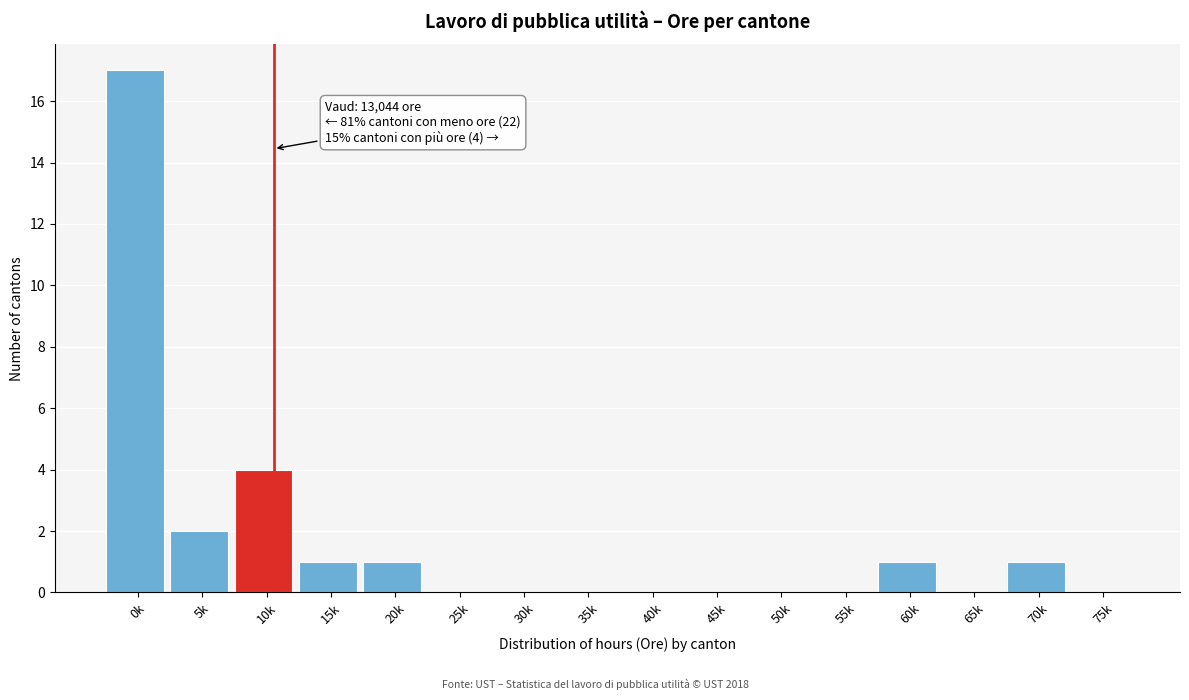

Reading left to right, extract all data points from this chart.

0k=17	5k=2	10k=4	15k=1	20k=1	25k=0	30k=0	35k=0	40k=0	45k=0	50k=0	55k=0	60k=1	65k=0	70k=1	75k=0